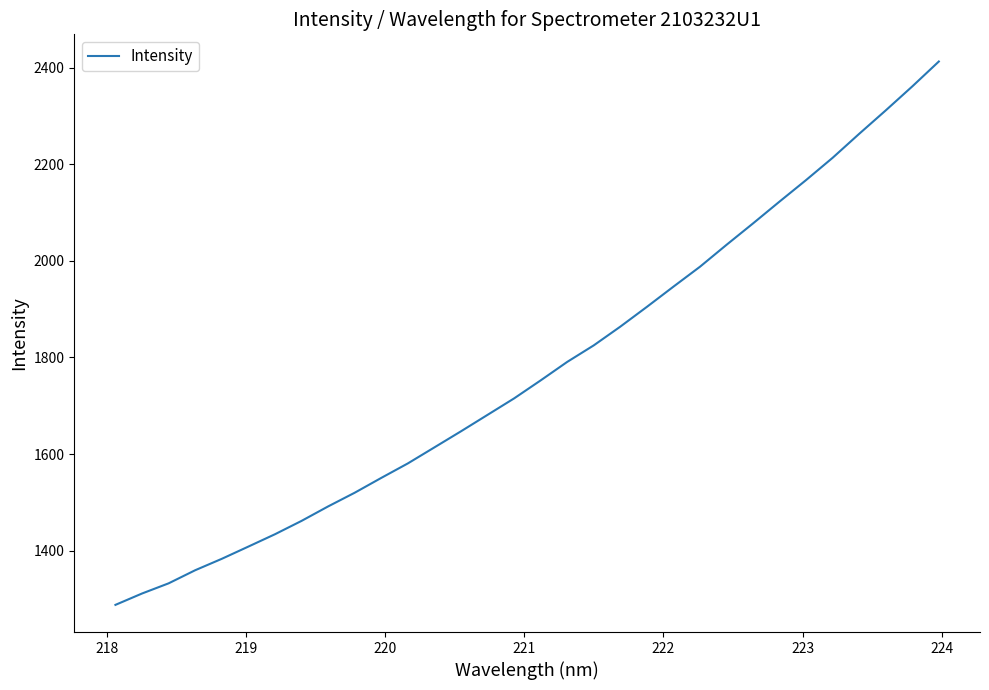

What is the maximum value shown in the chart?

2413.0